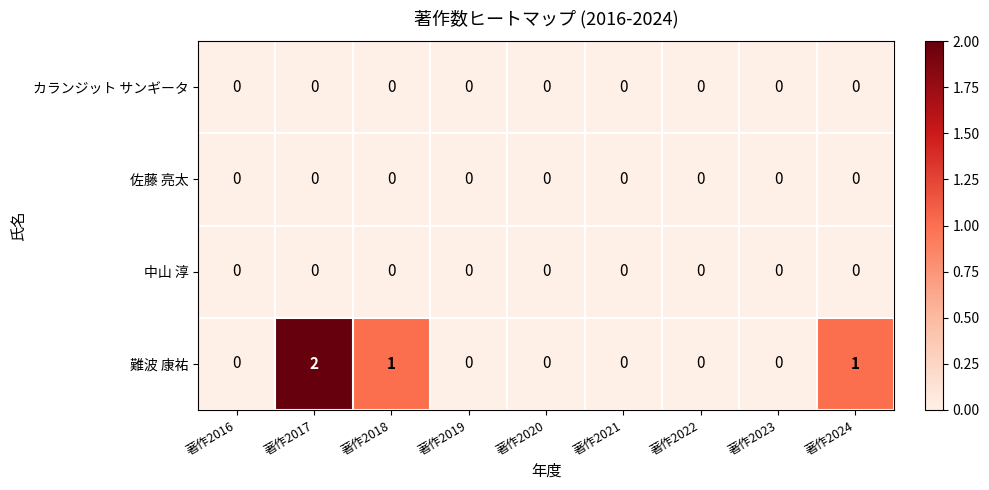

Between 著作2022 and 著作2024, which series saw the biggest shift?

難波 康祐